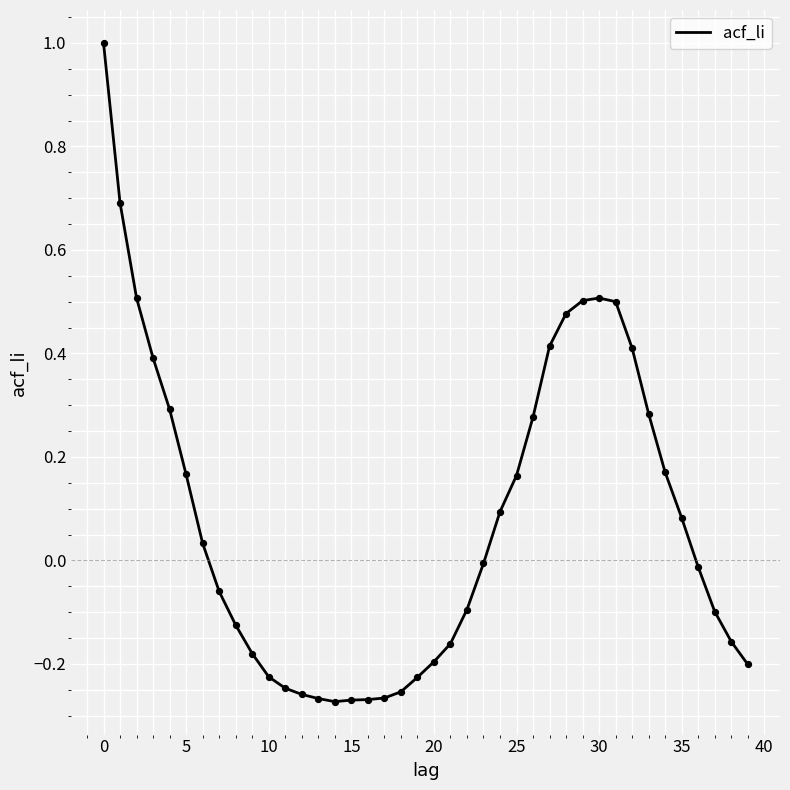

What is the difference between the maximum and minimum values?

1.3